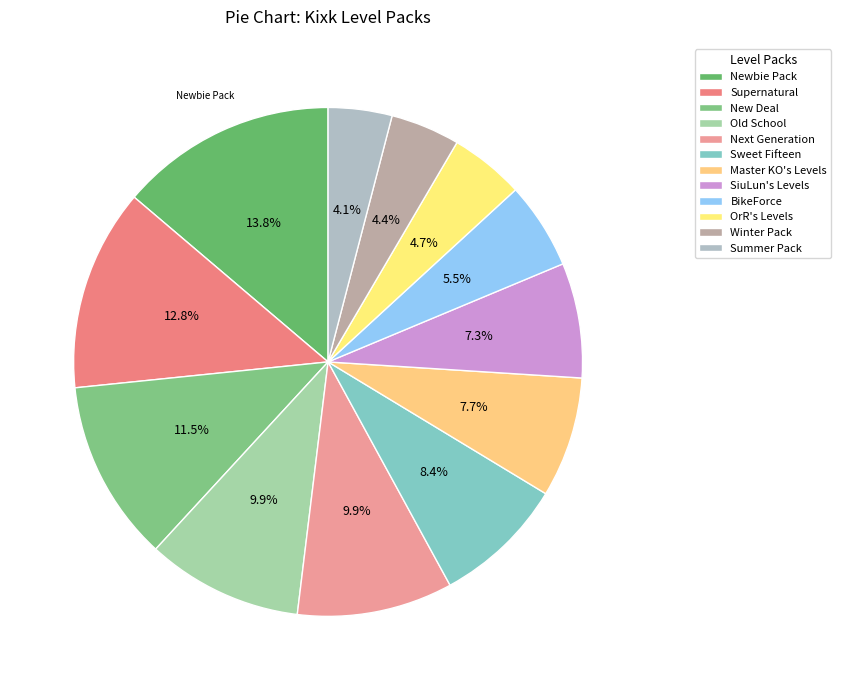

How much of the chart is everything except Supernatural?

87.2%